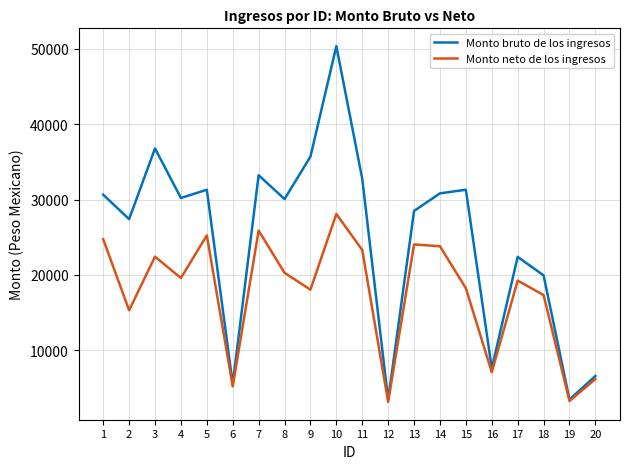

The value of Monto bruto de los ingresos at 12 is 3472.7. True or false?

True